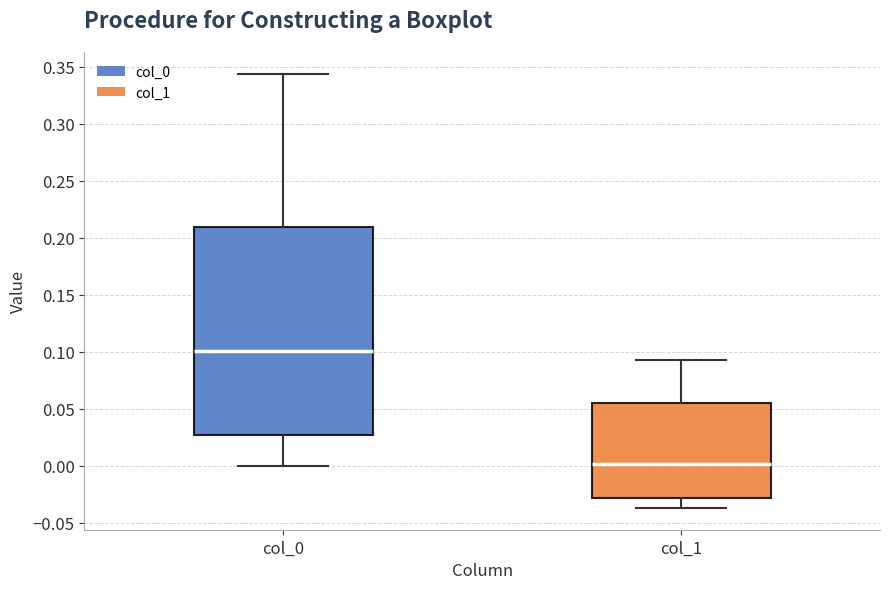

Which box is the tallest, from its lower edge to its upper edge?

col_0